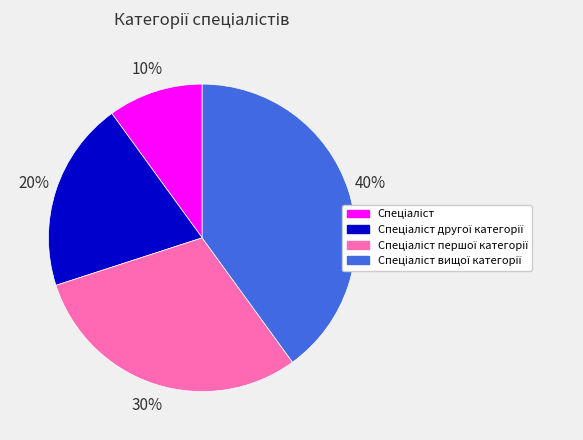

To the nearest percent, what is the difference between the largest and smallest slice percentages?

30%